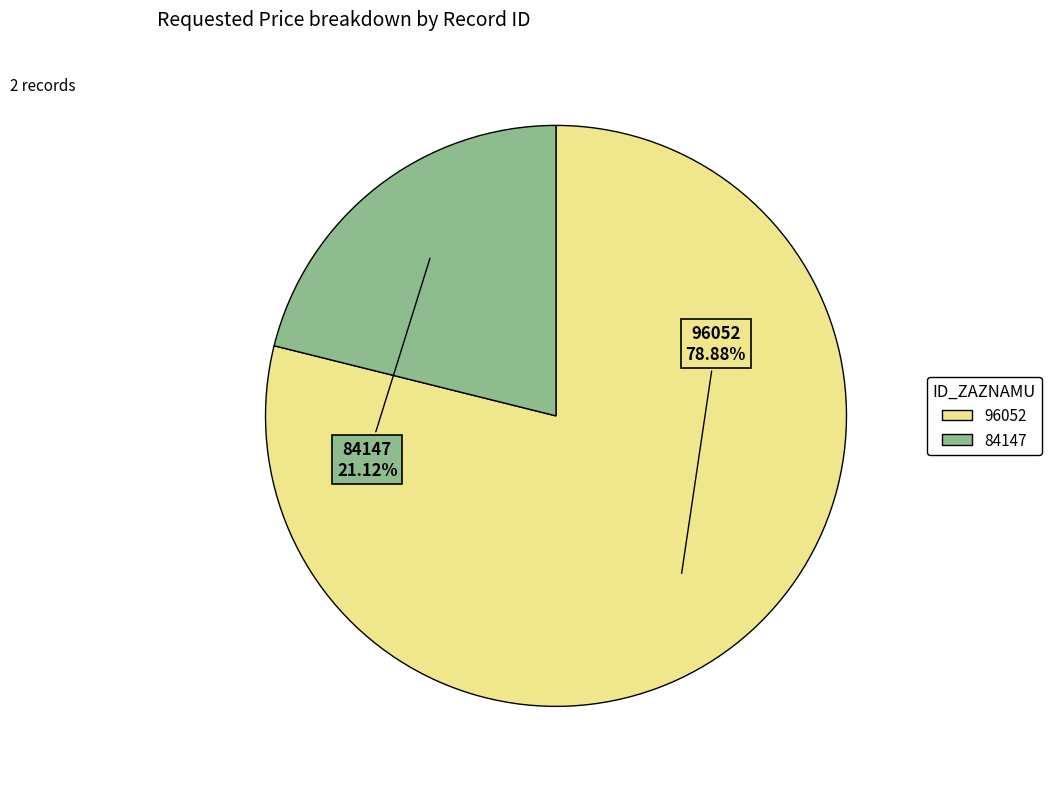

Combined, what portion of the pie is 96052 and 84147?

100.0%